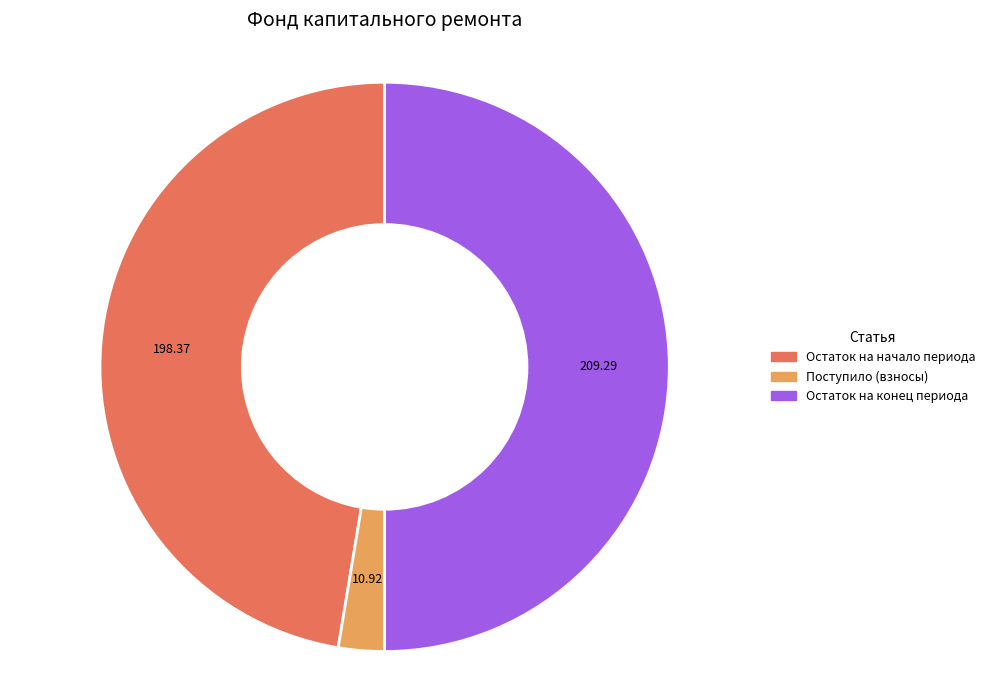

How many segments does this pie chart have?

3